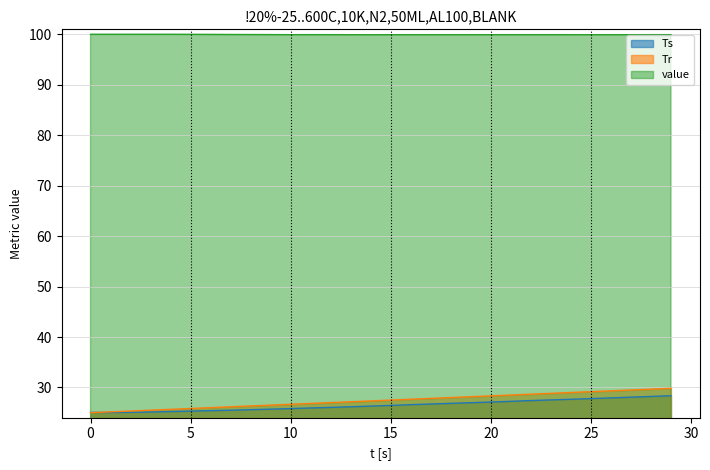

What is the minimum value shown in the chart?

25.0